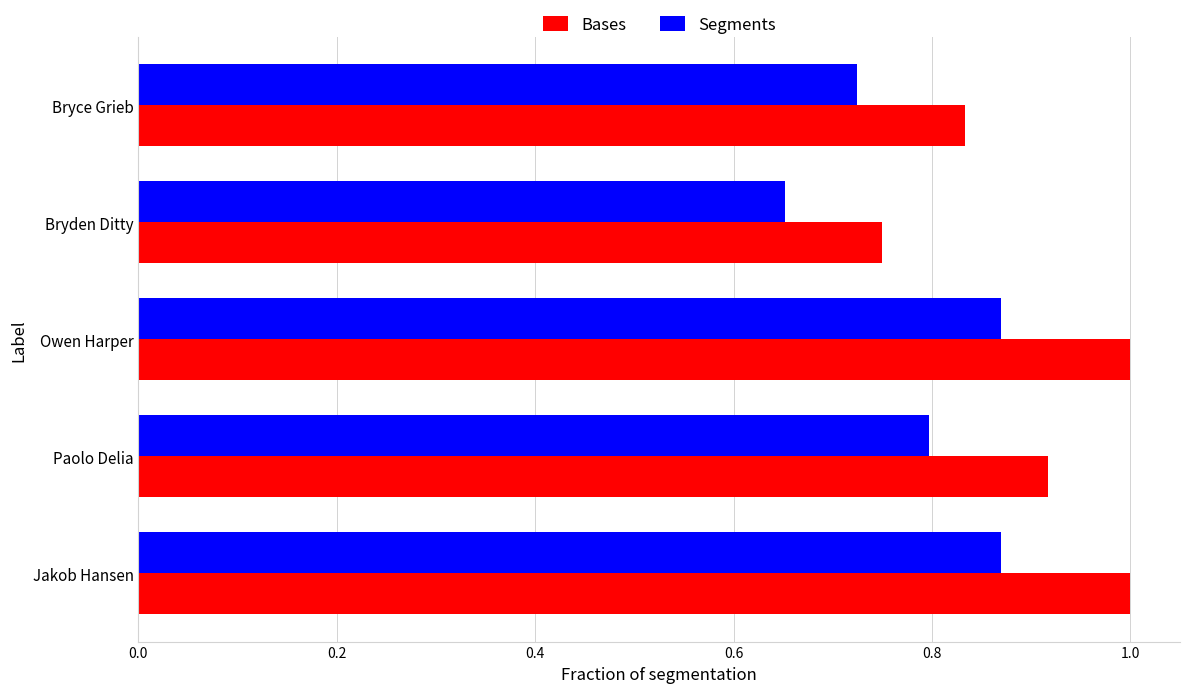

Is it true that Bases equals 1.3 at Paolo Delia?

False